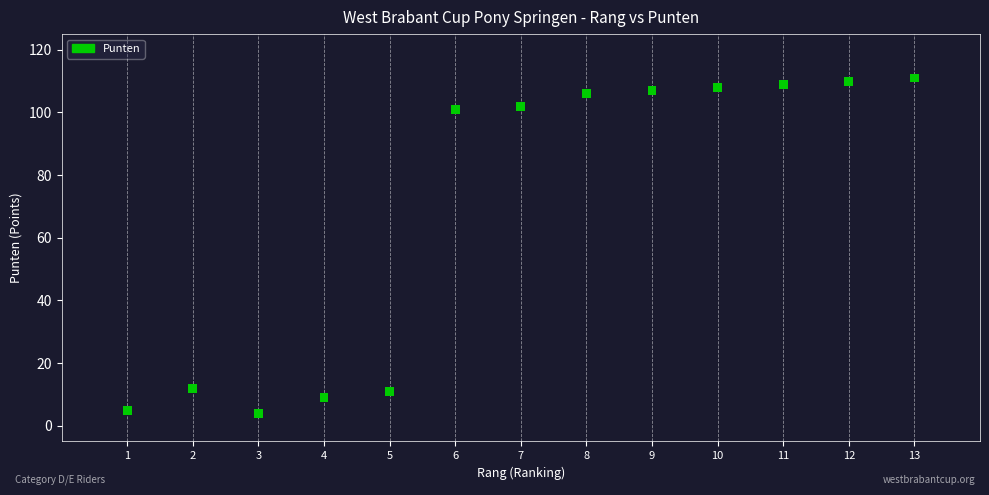

What is the range of Y values (max minus min)?

107